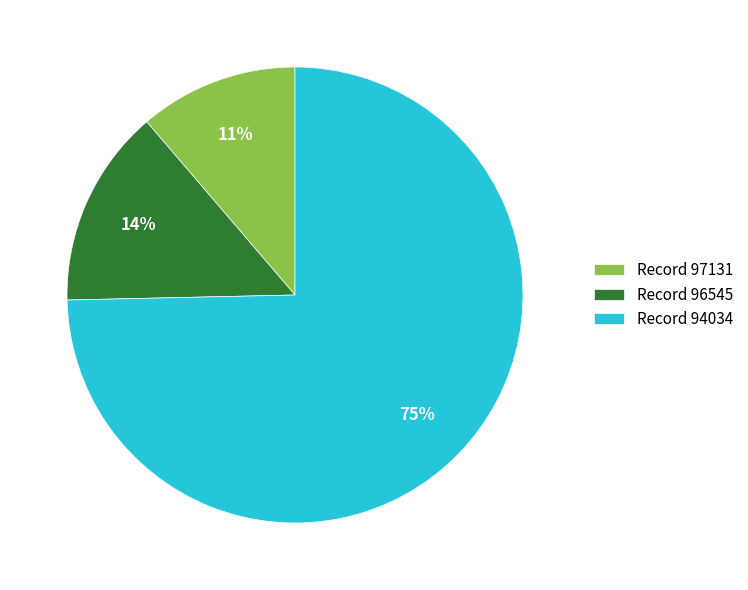

What is the largest slice in the pie chart?

Record 94034